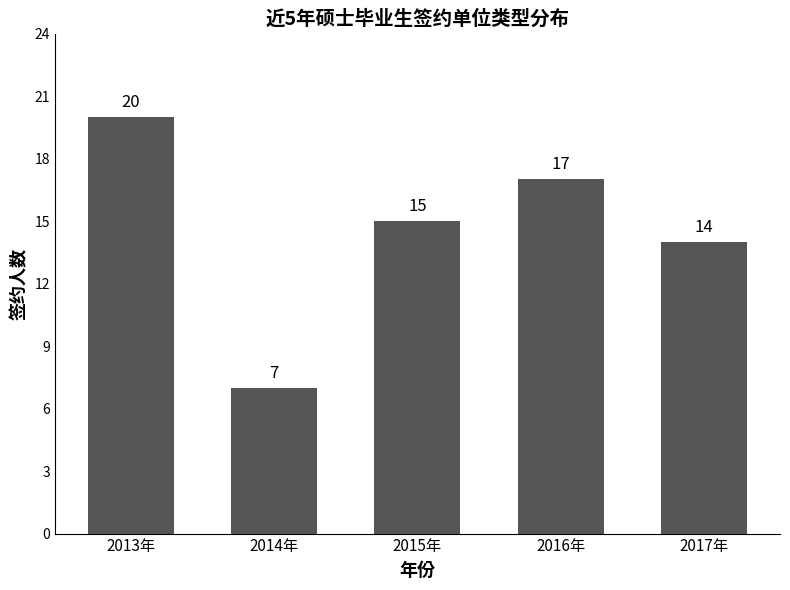

Reading left to right, transcribe all the data shown in this chart.

20	7	15	17	14